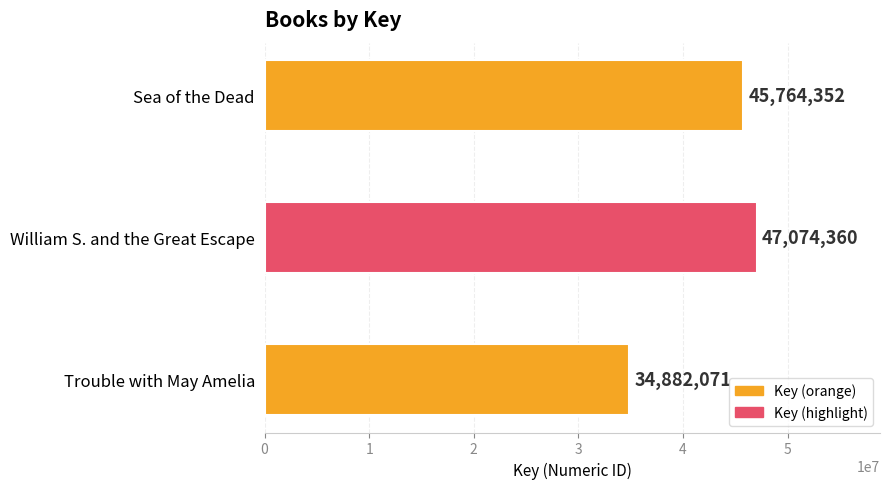

Count the values in the range 34882071 to 47074360.

3